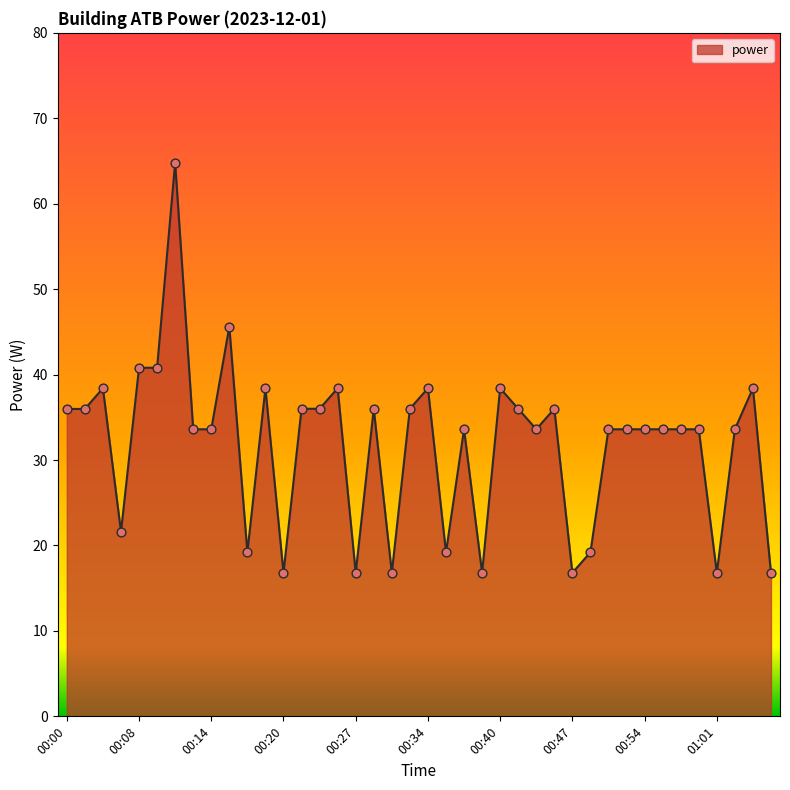

What is the greatest value displayed?

64.8